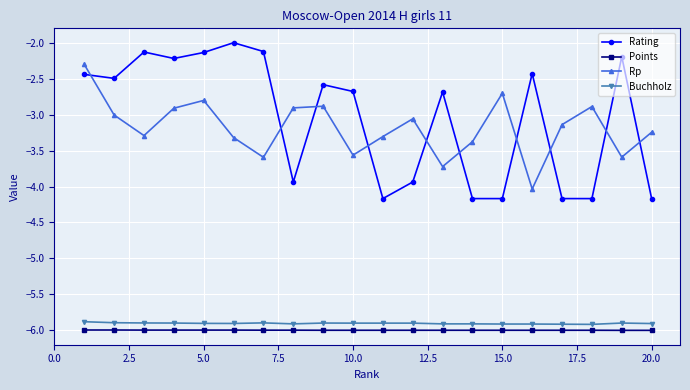

What are all the series names shown in the legend?

Rating, Points, Rp, Buchholz